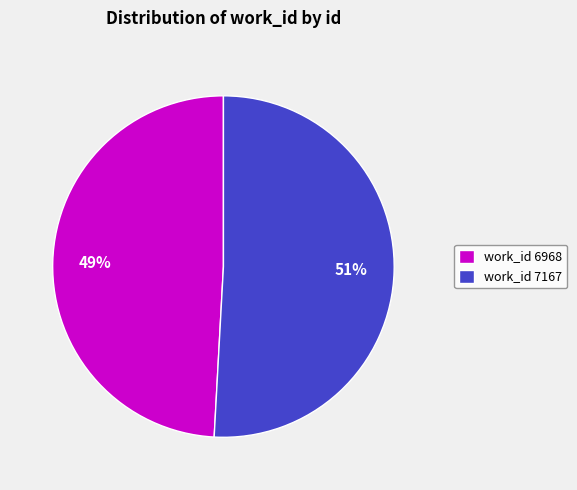

Does any single category account for the majority?

Yes